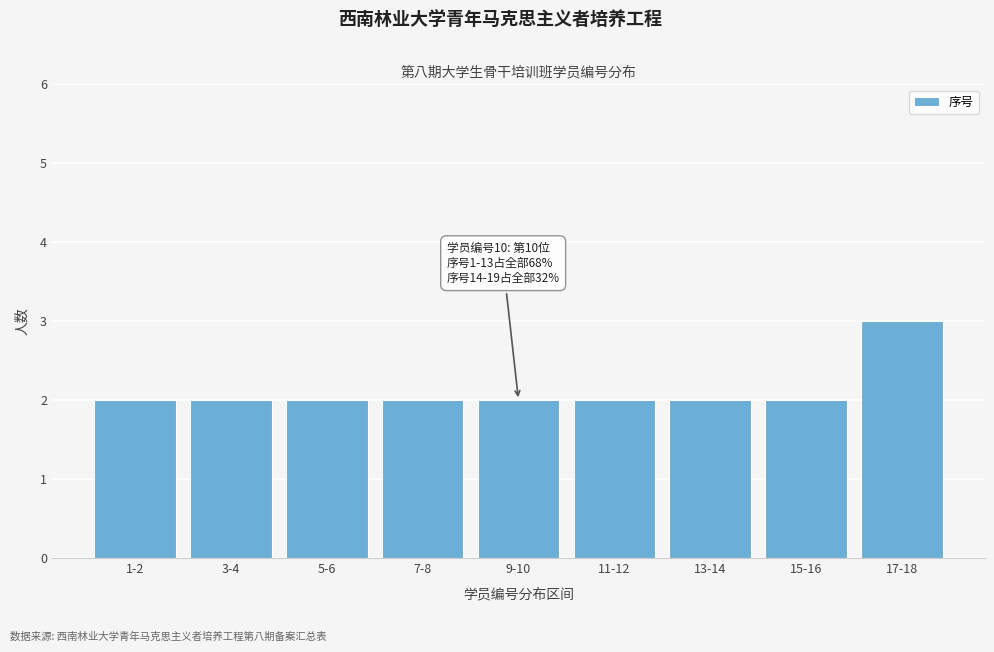

Reading left to right, list all the values displayed in this chart.

2	2	2	2	2	2	2	2	3